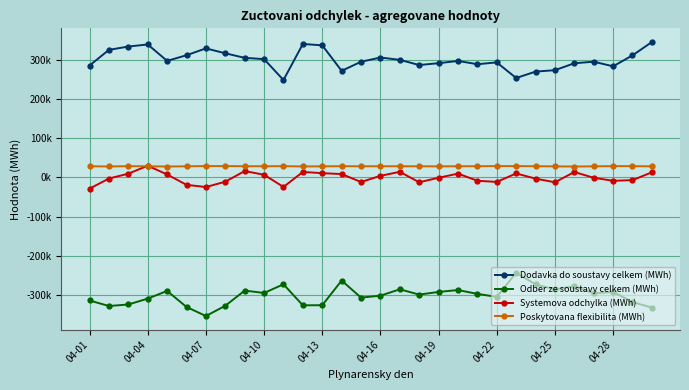

Does the chart have visible grid lines?

Yes